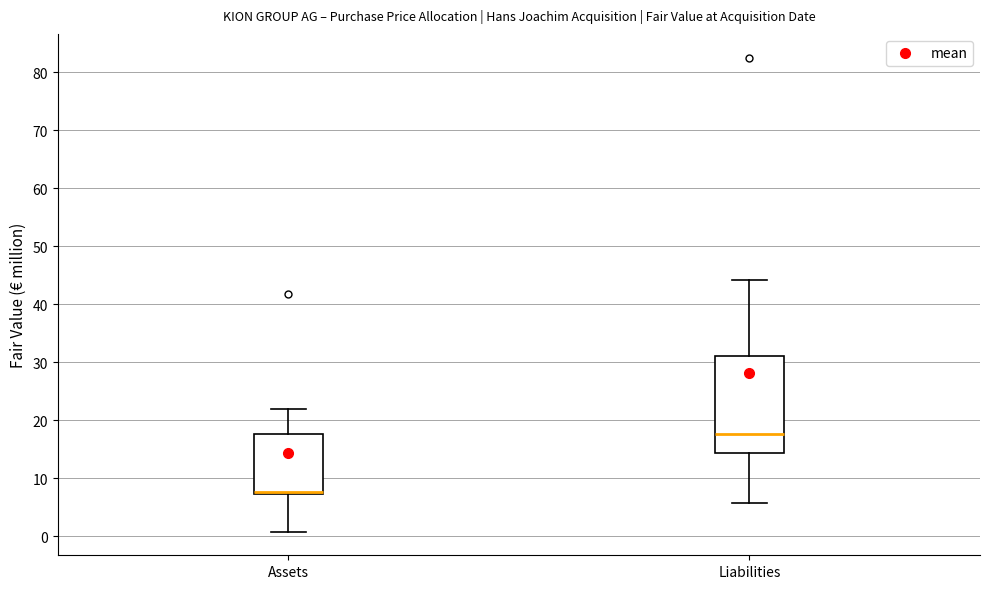

Which box is the tallest, from its lower edge to its upper edge?

Liabilities